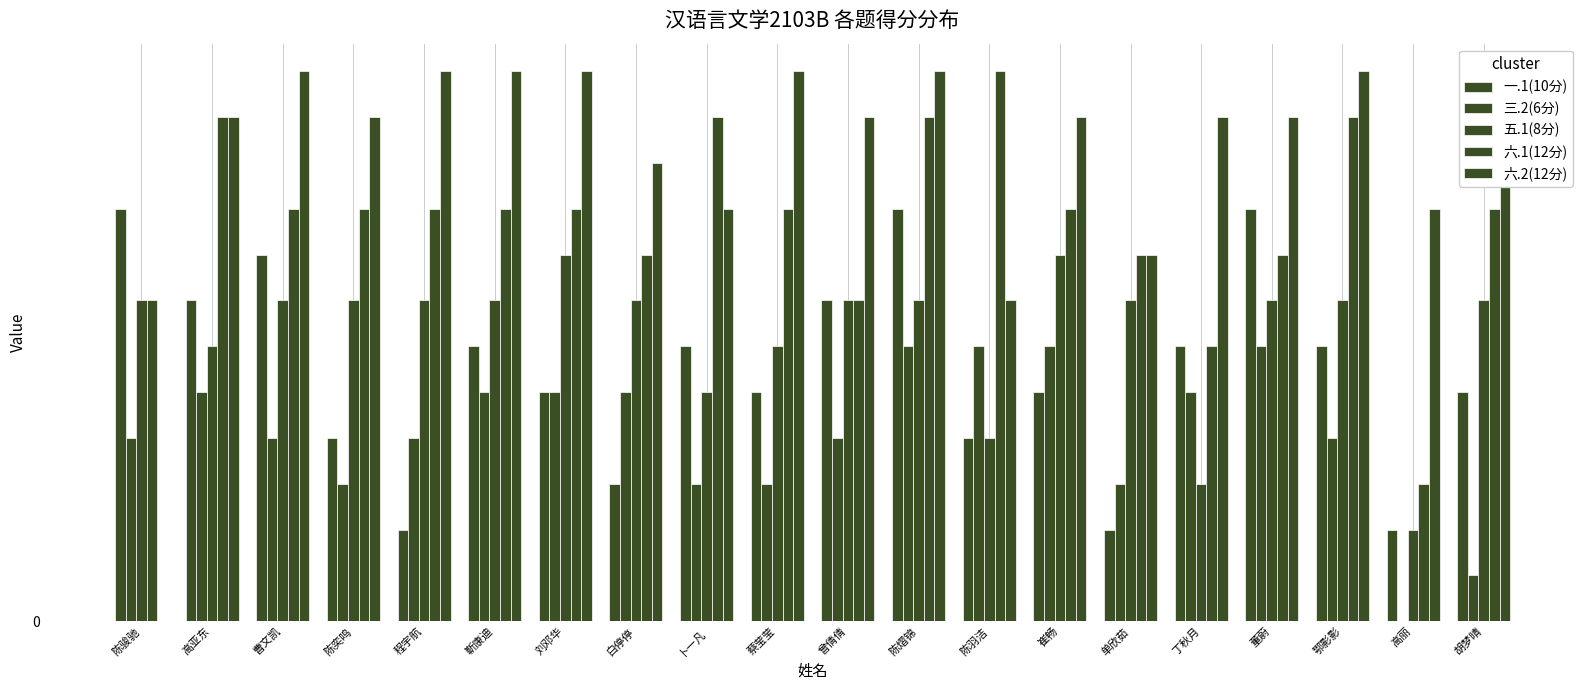

What position from the left is 崔畅?

14